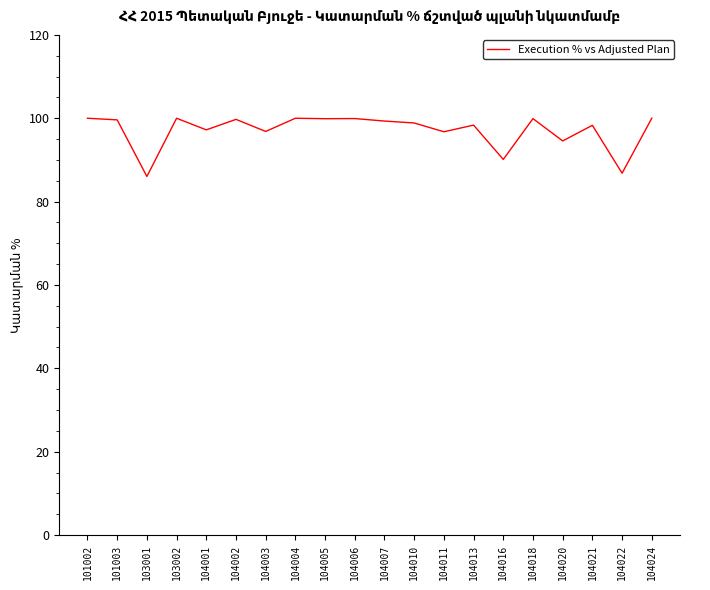

What is the difference between the maximum and minimum values?

14.0